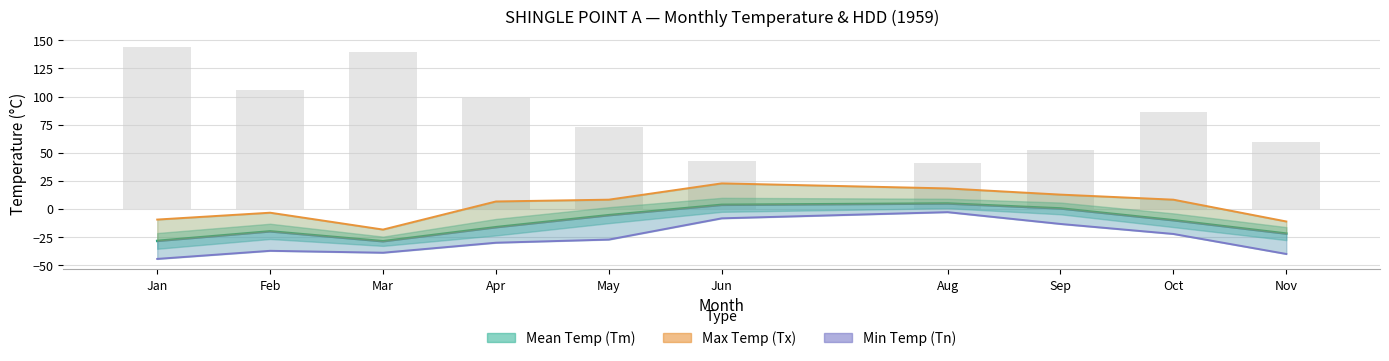

What value does the Mean Temp (Tm) series have at Oct?

-10.0